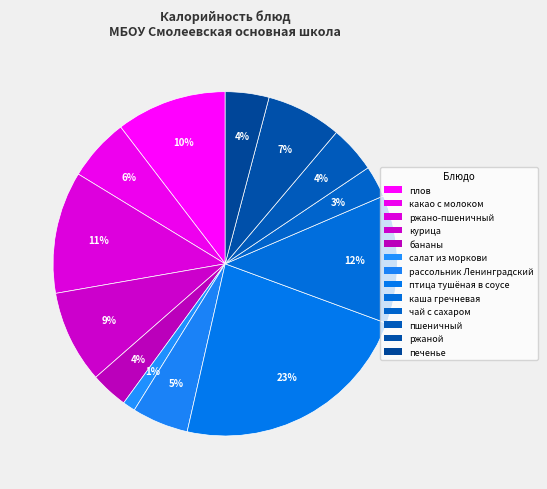

Between ржаной and салат из моркови, which is larger?

ржаной